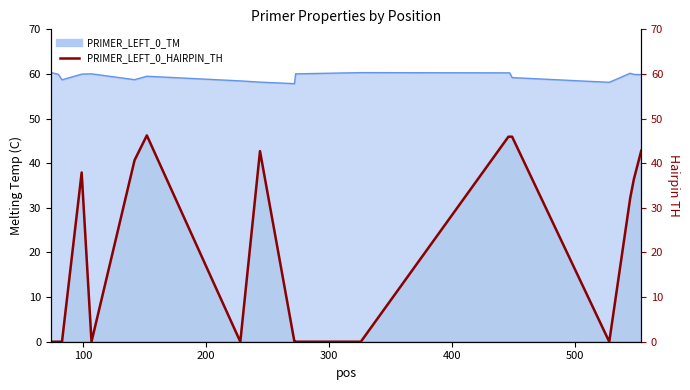

What is the sum of all values?

416.7